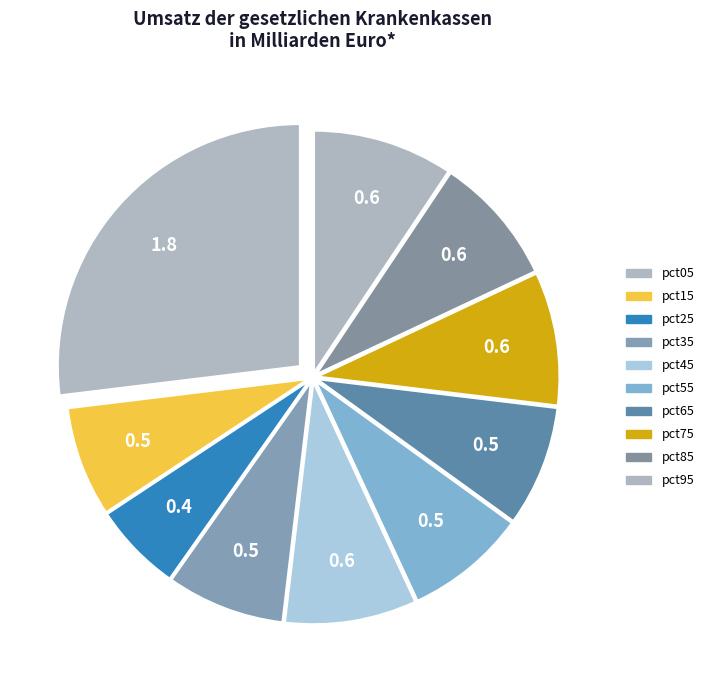

How many slices are in this pie chart?

10